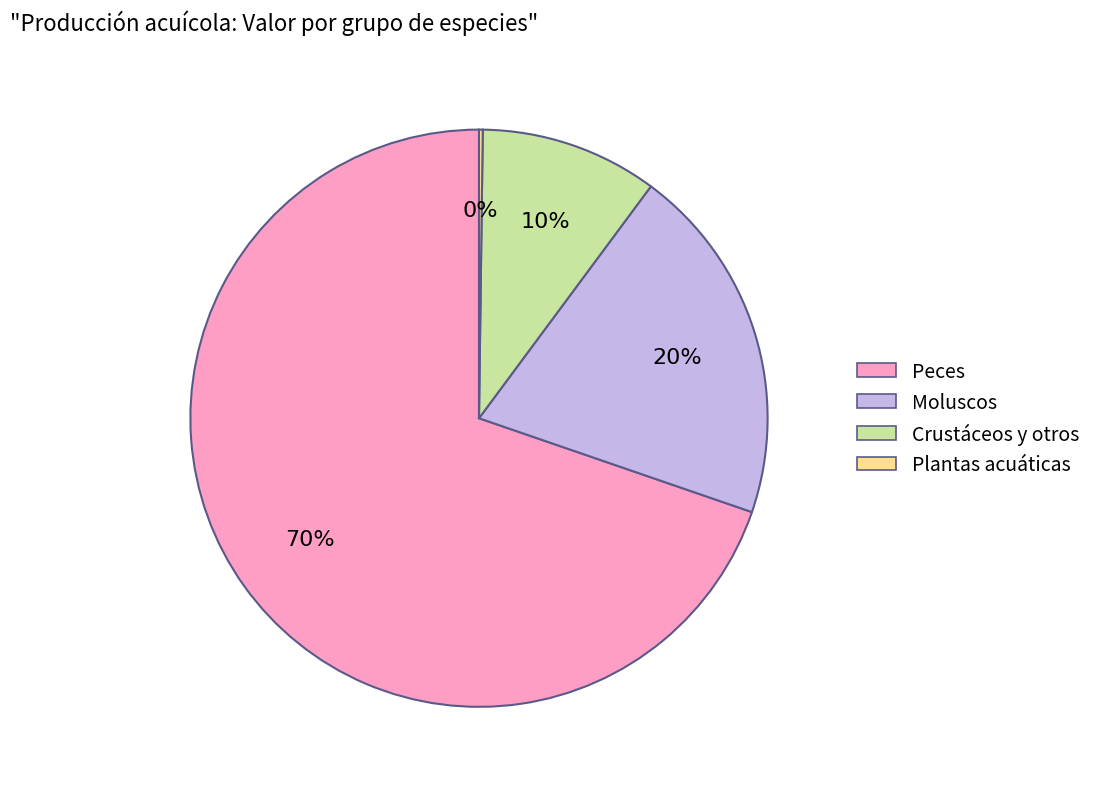

What is the ratio of the value at Crustáceos y otros to the value at Peces?

0.1